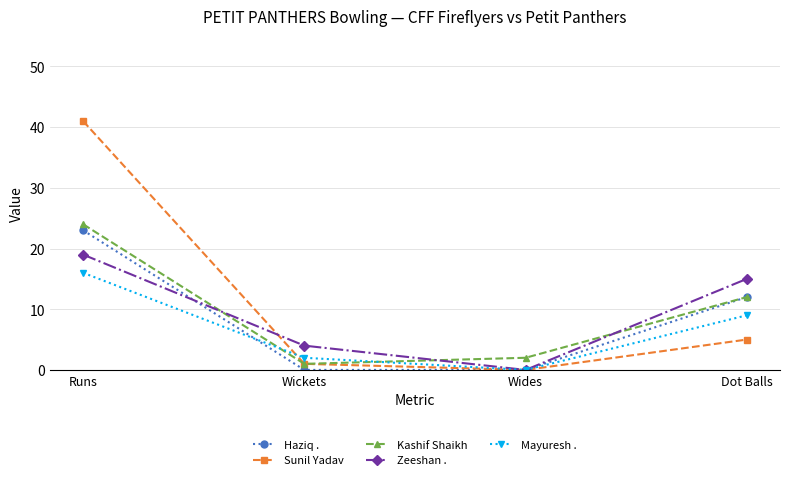

What is the average value of the Haziq . series?

9